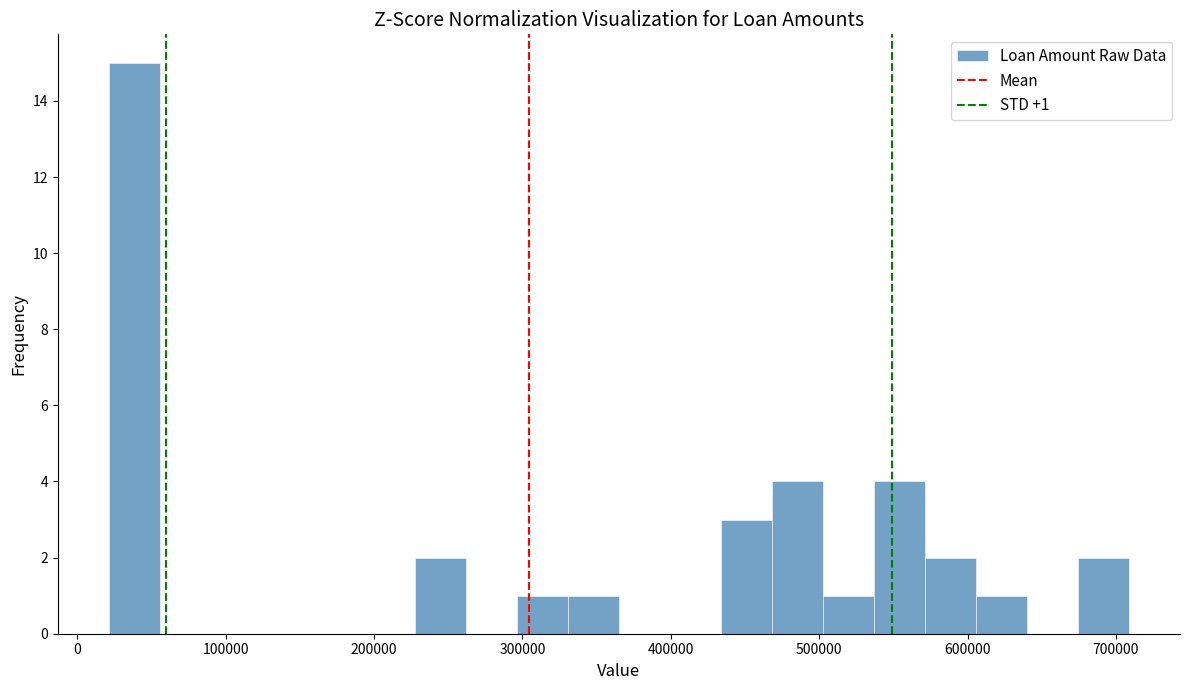

Around what value on the x-axis is the tallest bar? Give the approximate position of its centre, as read against the axis.

40000